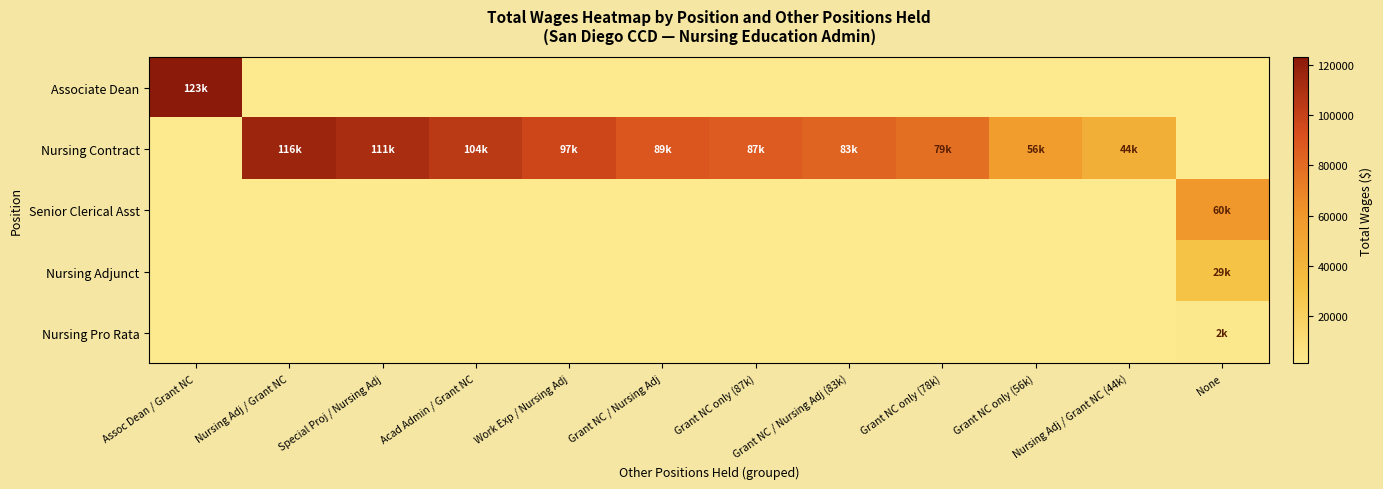

Rank the categories by Nursing Pro Rata value from lowest to highest.

Assoc Dean / Grant NC, Nursing Adj / Grant NC, Special Proj / Nursing Adj, Acad Admin / Grant NC, Work Exp / Nursing Adj, Grant NC / Nursing Adj, Grant NC only (87k), Grant NC / Nursing Adj (83k), Grant NC only (78k), Grant NC only (56k), Nursing Adj / Grant NC (44k), None